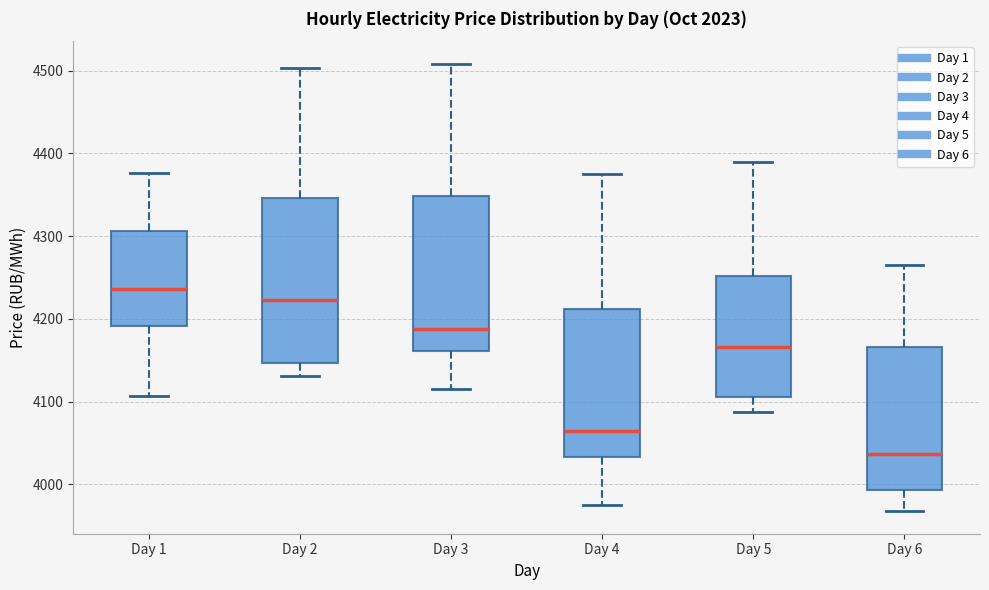

Comparing the boxes themselves (not the whiskers), which one is the tallest?

Day 2